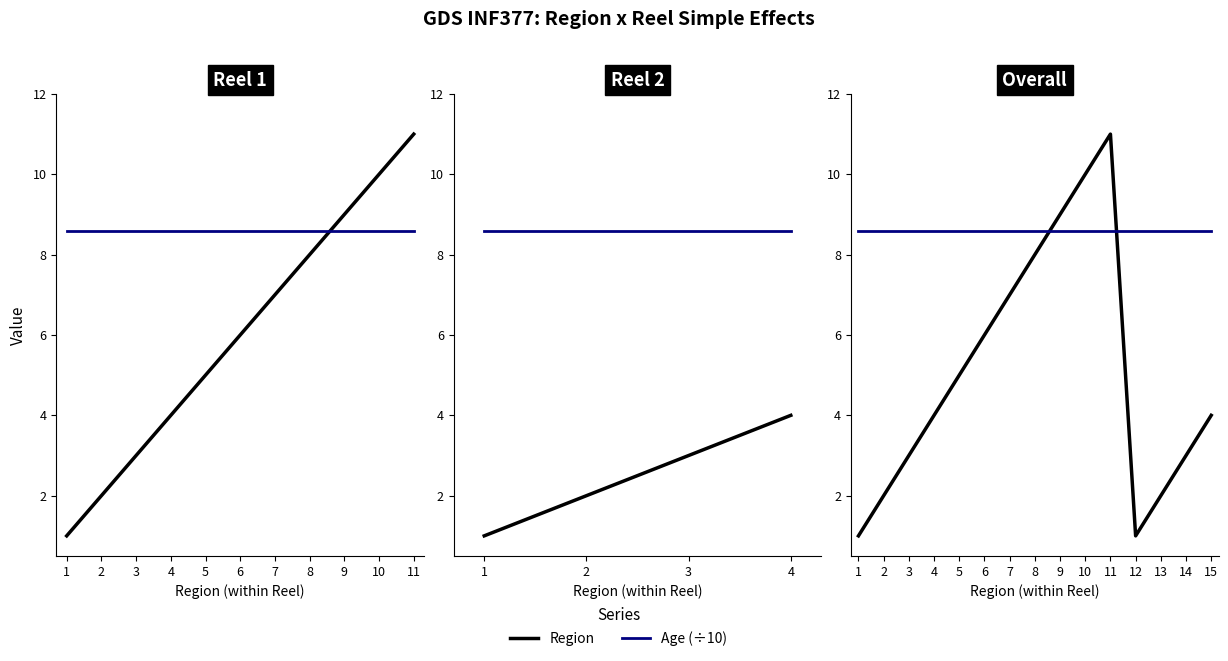

Between which two adjacent categories do Region and Age (÷10) first intersect?

8 and 9